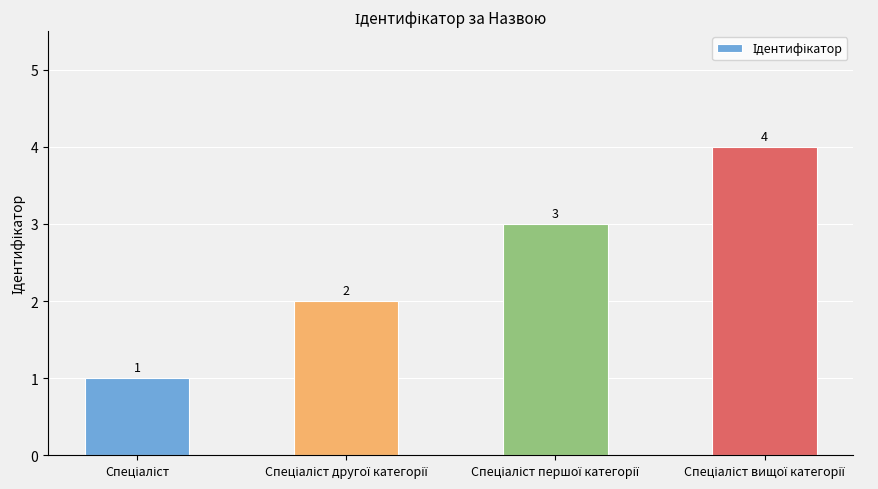

What is the sum of all values?

10